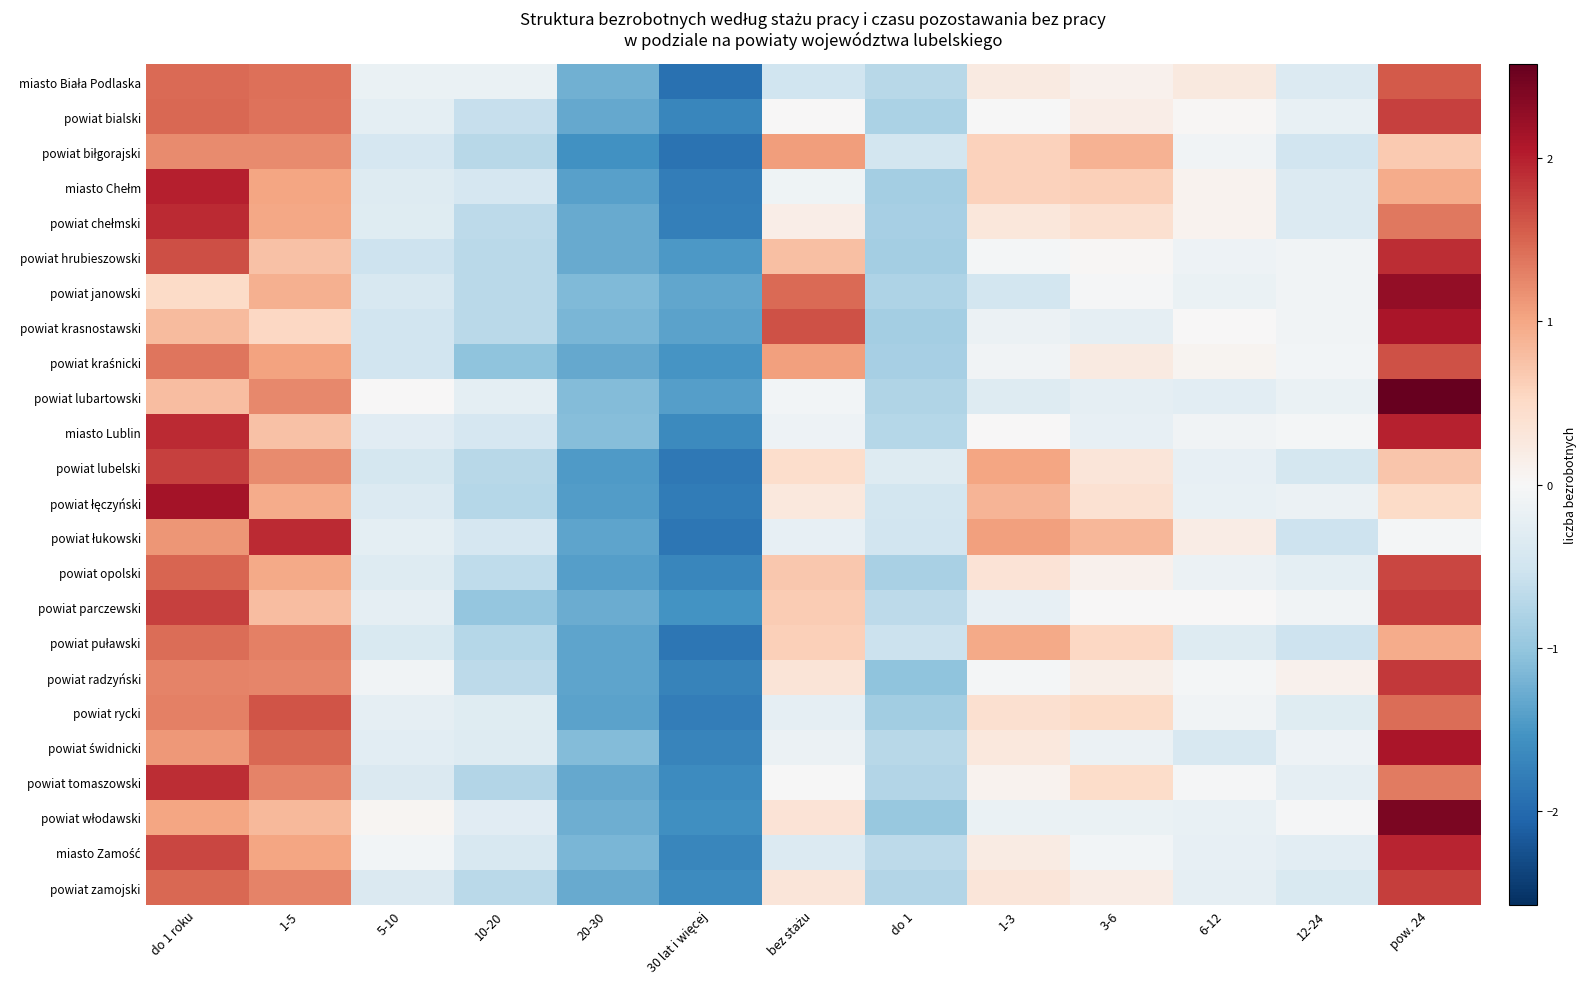

What is the maximum value shown in the chart?

2.6